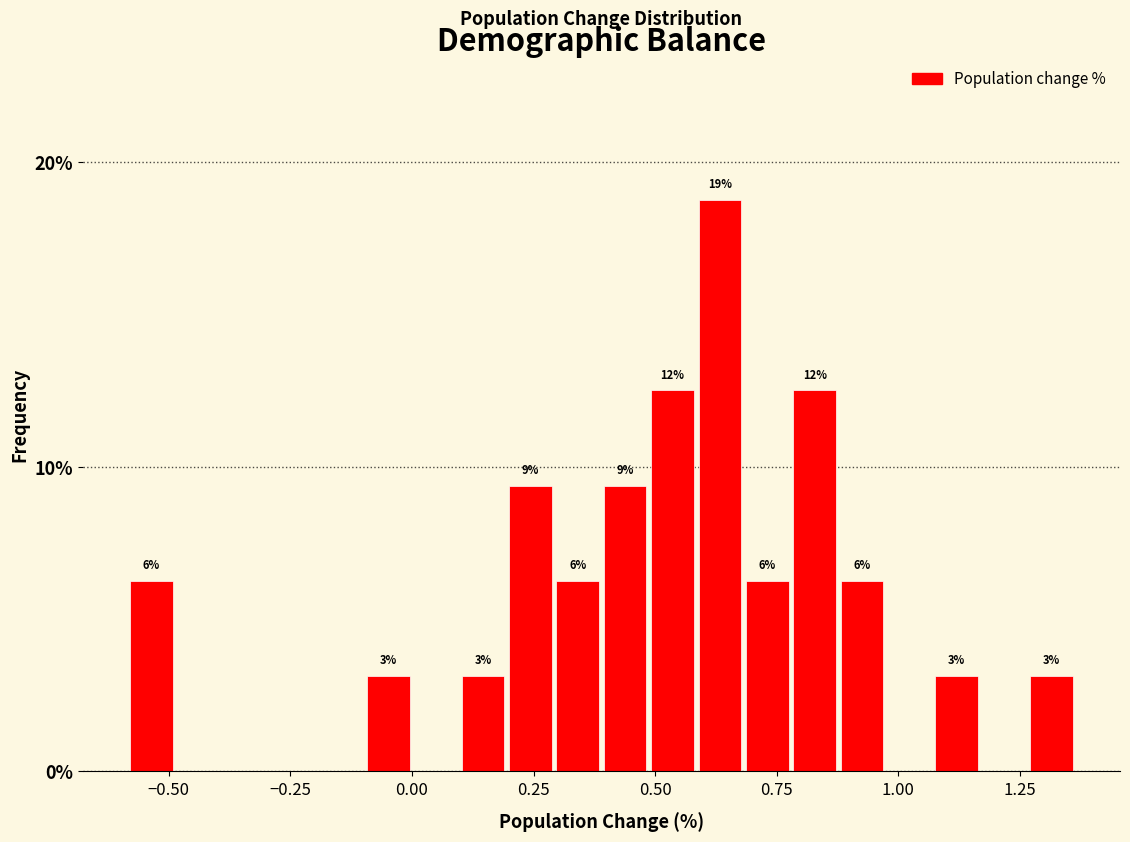

Around what value on the x-axis is the tallest bar? Give the approximate position of its centre, as read against the axis.

0.65